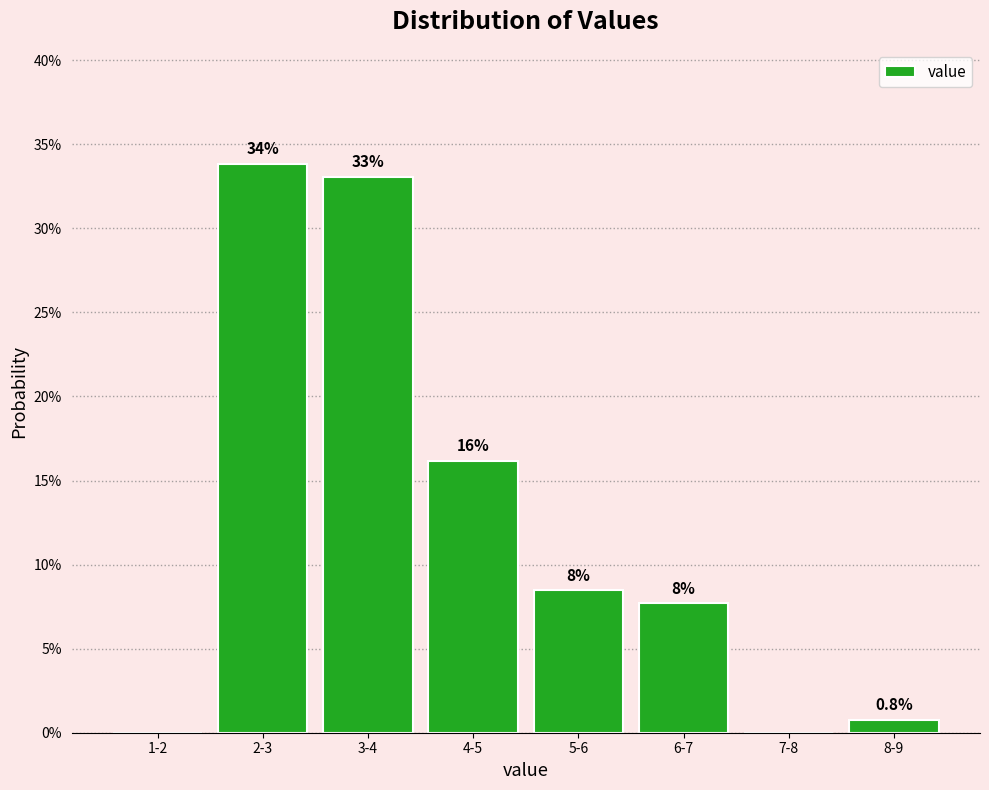

Reading left to right, list all the values displayed in this chart.

1-2=0.0	2-3=33.8	3-4=33.1	4-5=16.2	5-6=8.5	6-7=7.7	7-8=0.0	8-9=0.8